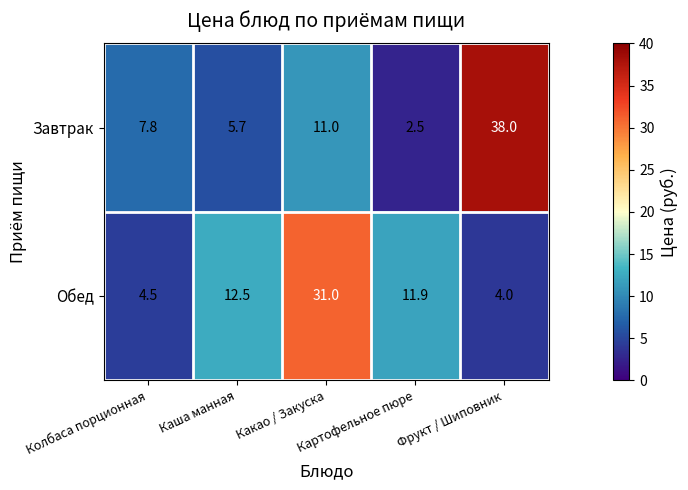

How many categories are shown in the chart?

5